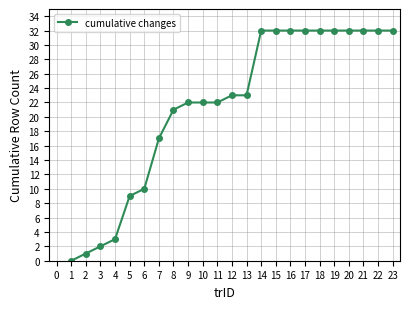

What value does the data have at 15?

32